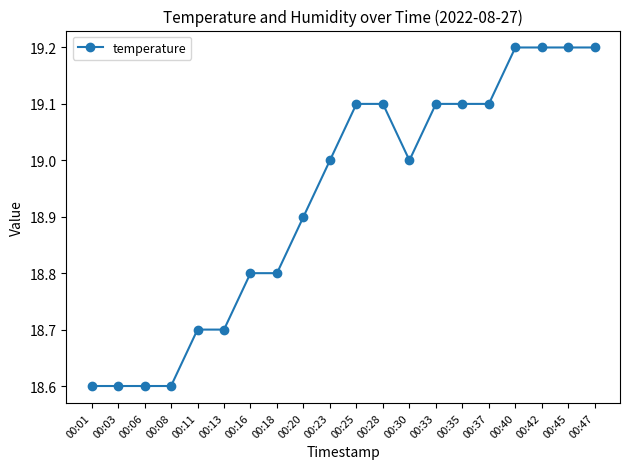

What is the maximum value shown in the chart?

19.2